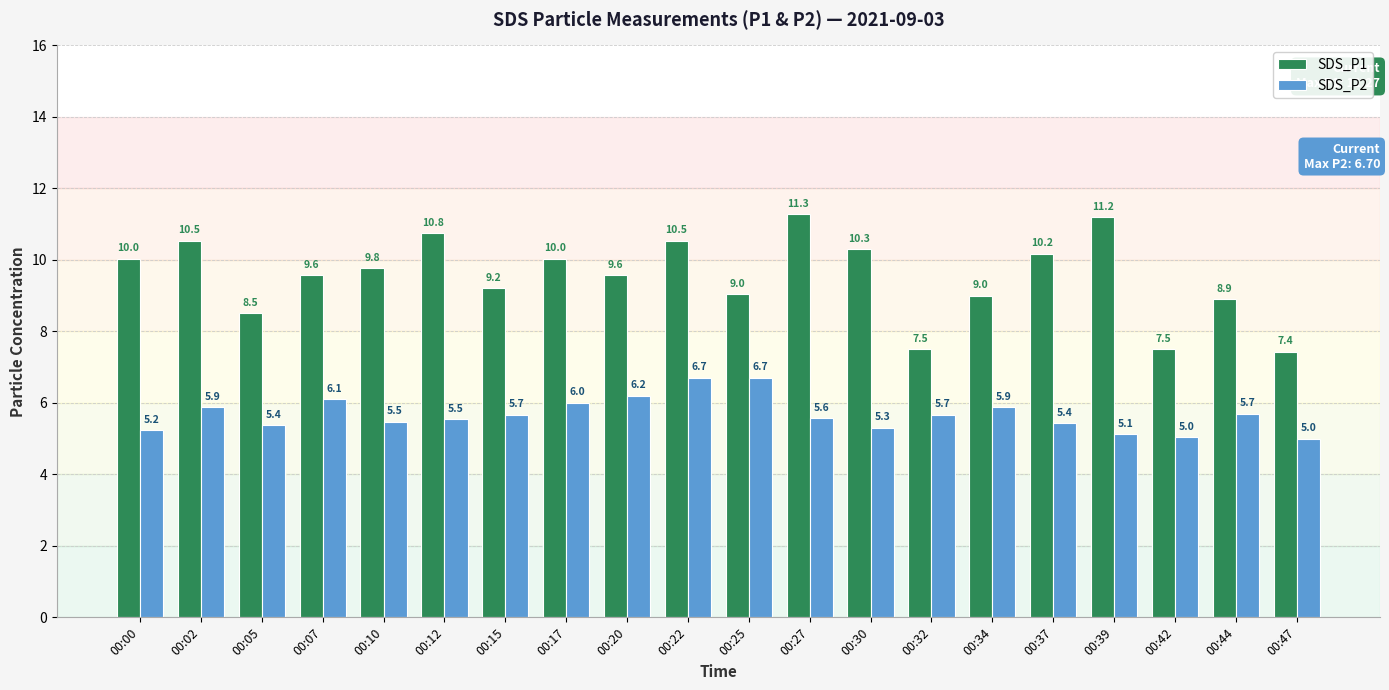

What is the difference between the SDS_P2 values at 00:02 and 00:27?

0.3